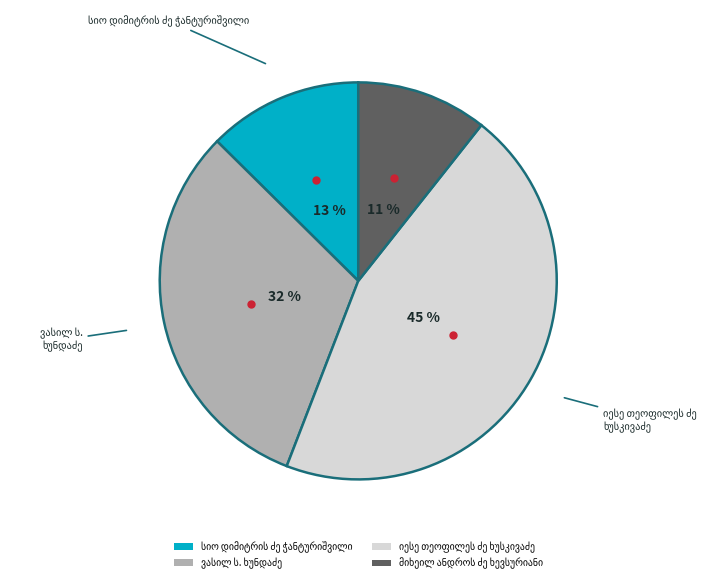

To the nearest percent, what is the average slice percentage?

25%